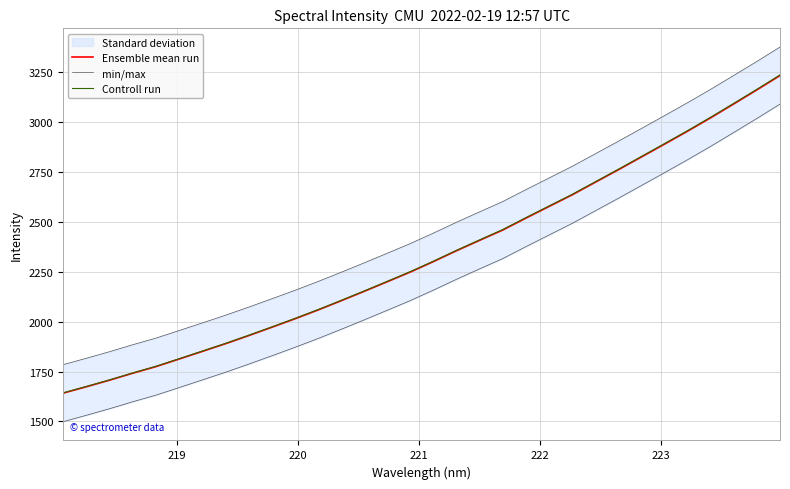

What is the minimum value for Ensemble mean run?

1641.6